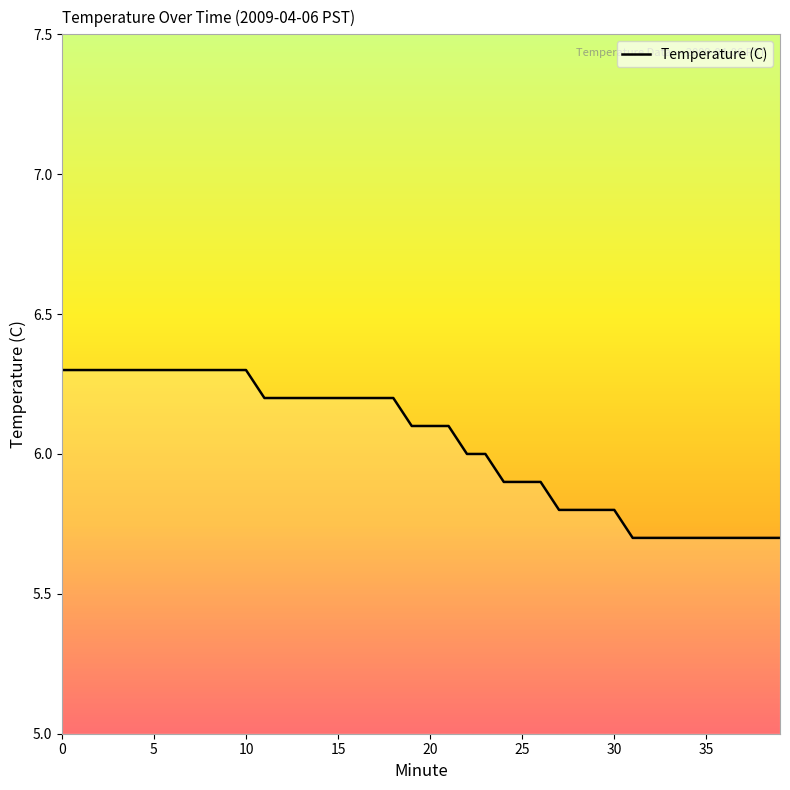

What is the greatest value displayed?

6.3